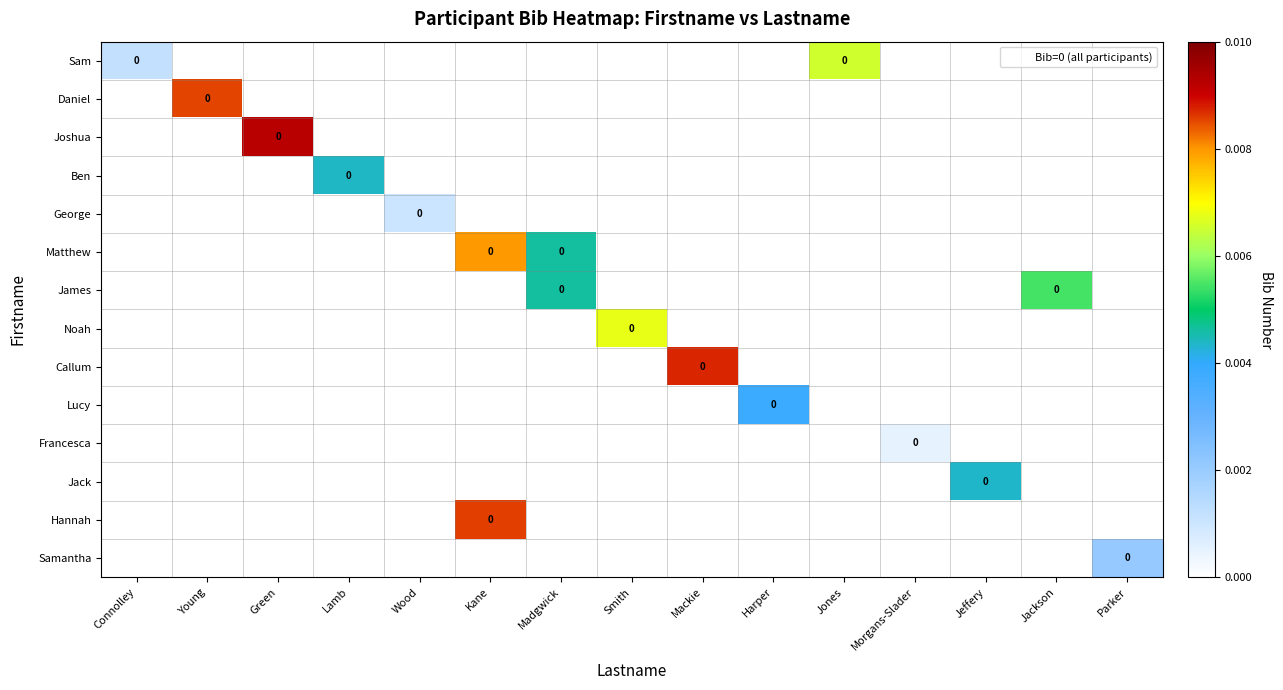

At which category does the chart reach its minimum across all series?

Morgans-Slader